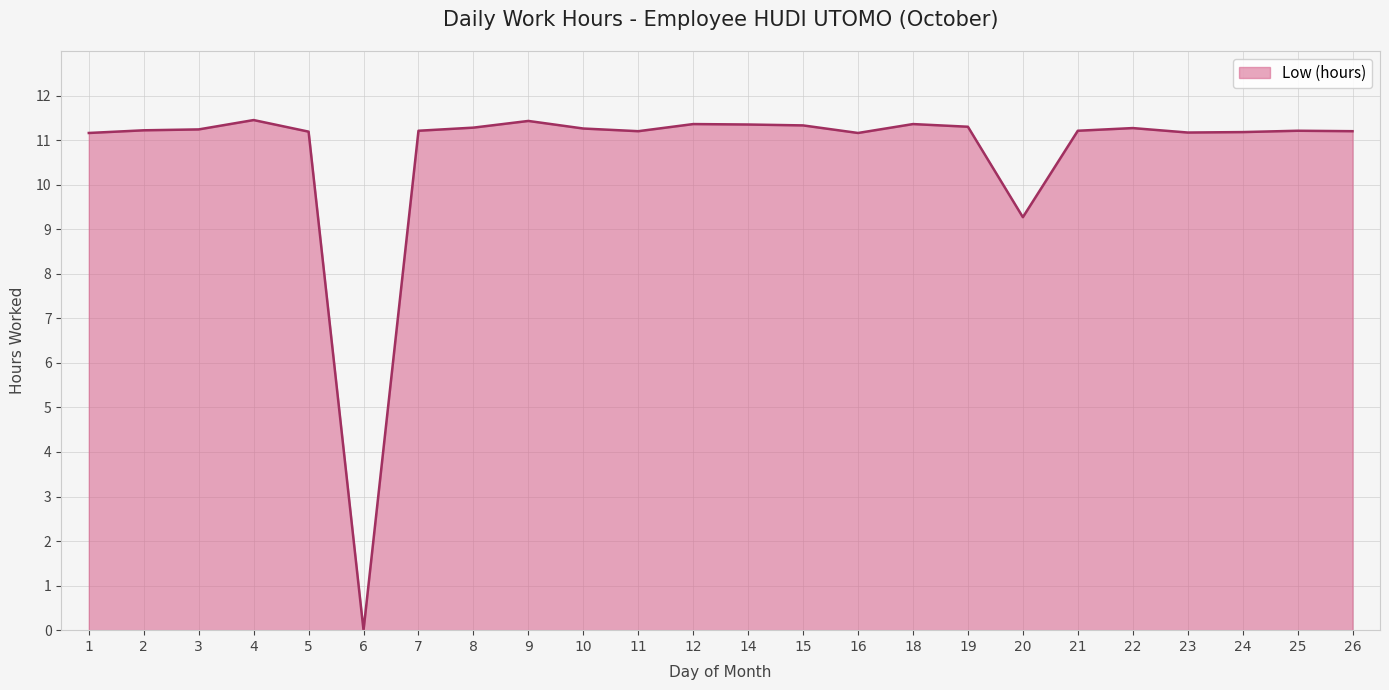

Where is the data nearest to the value 5?

20